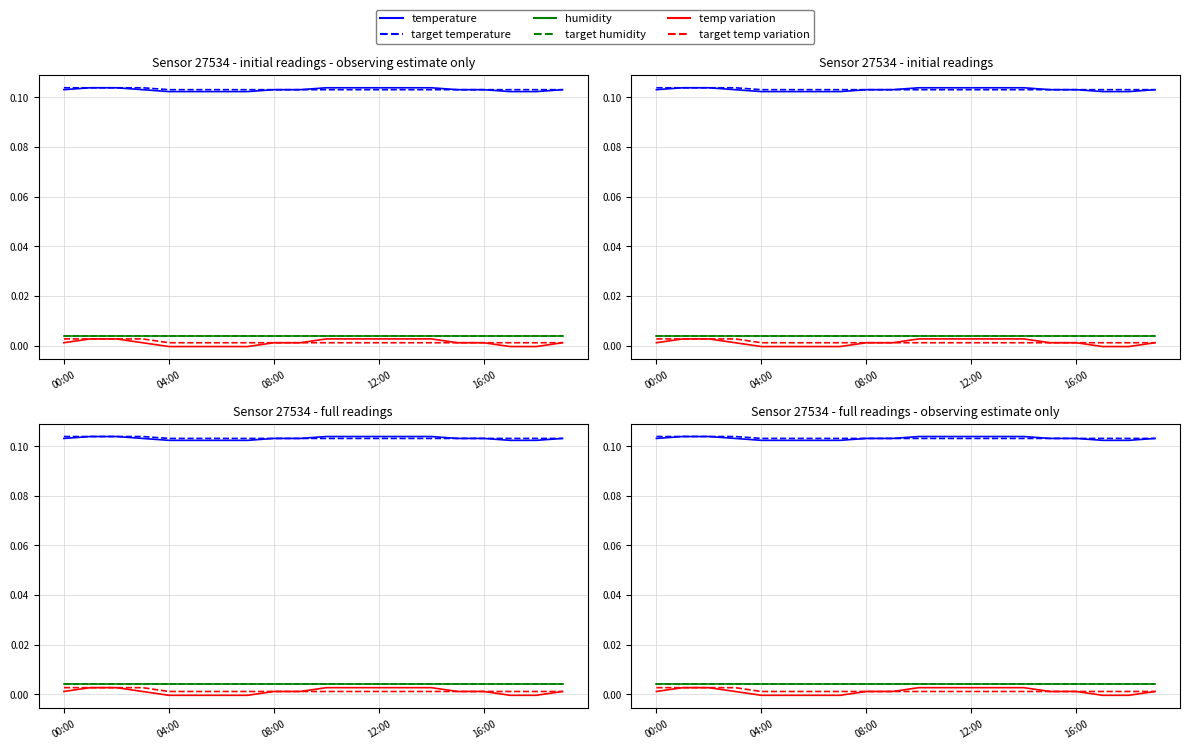

Is it true that target temperature equals 0.1 at 6?

False